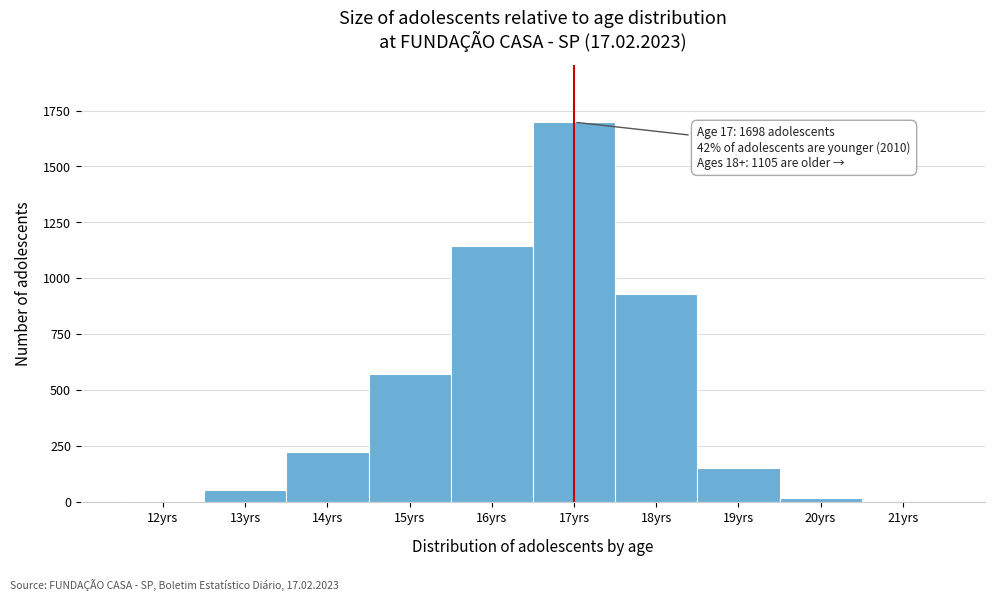

Over which range of the x-axis is the bar tallest?

16.5 to 17.5